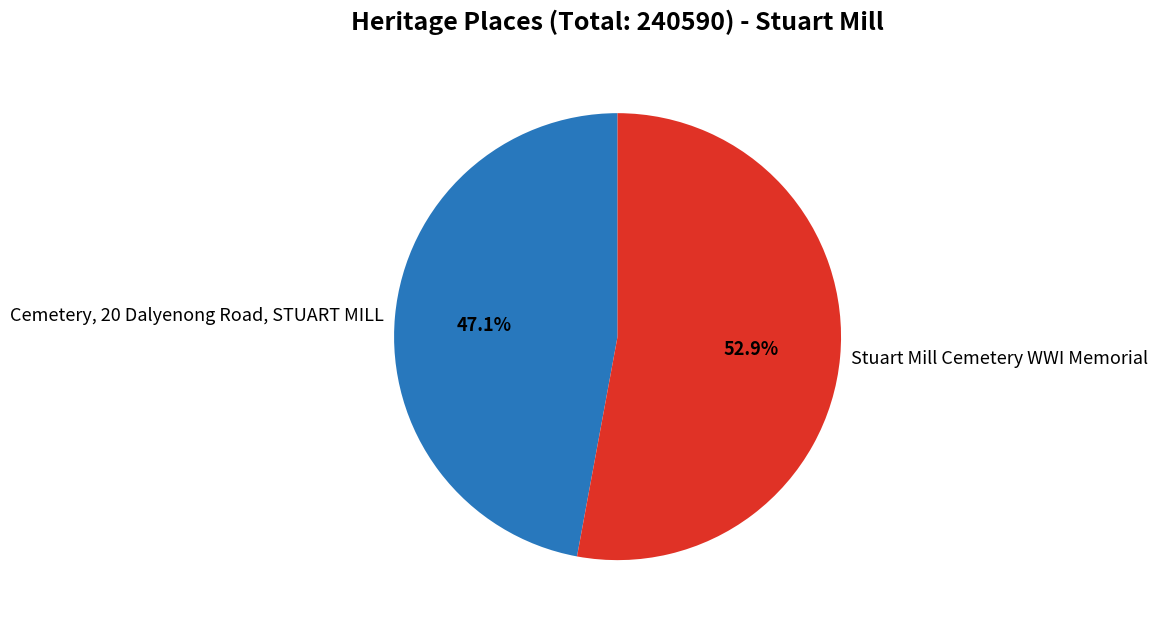

Which slice represents more than half of the pie?

Stuart Mill Cemetery WWI Memorial